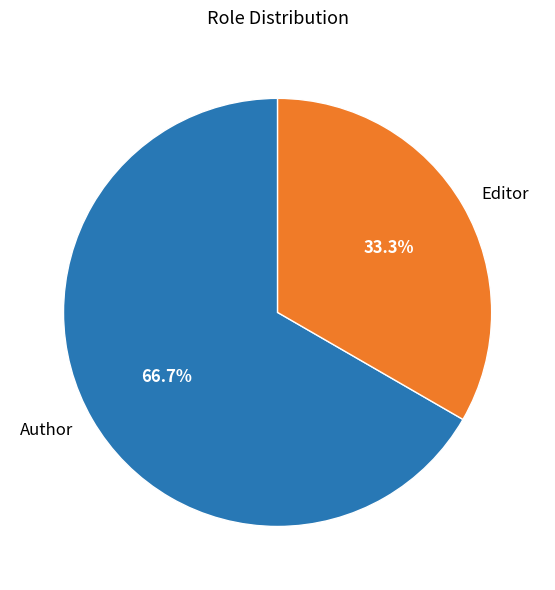

Approximately how many times larger is the value at Author compared to Editor?

2.0